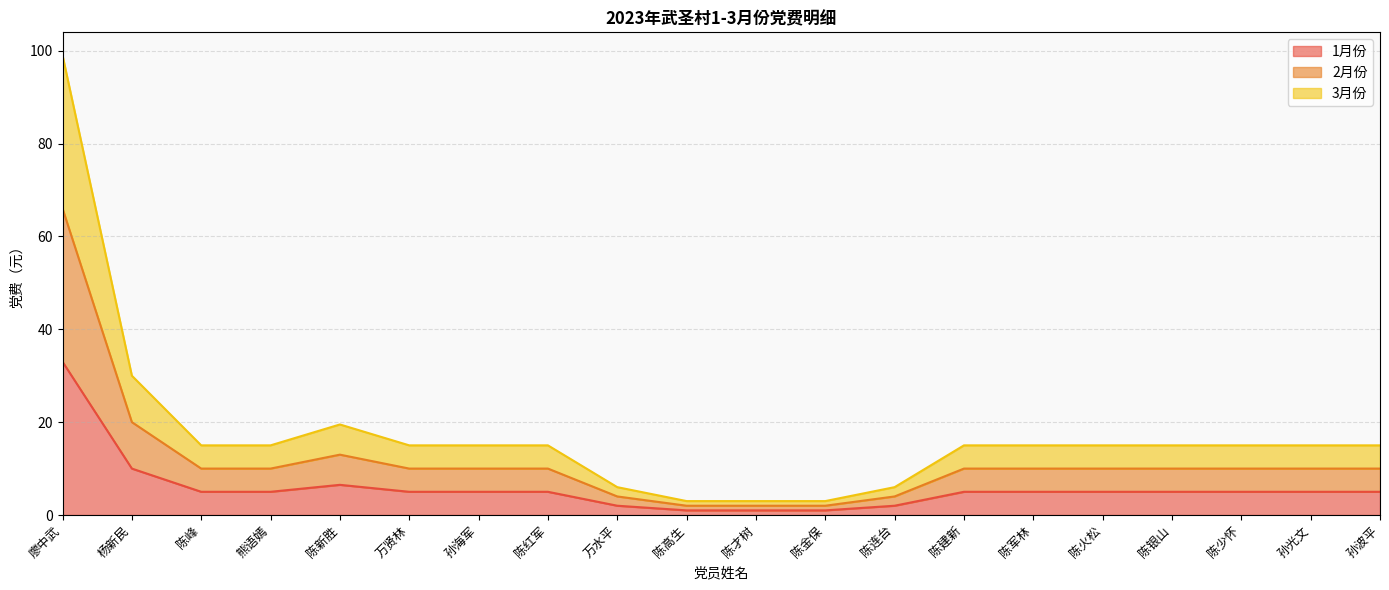

Reading left to right, extract all data points from this chart.

1月份: 廖中武=33.0	杨新民=10.0	陈峰=5.0	熊语嫣=5.0	陈新胜=6.5	万贤林=5.0	孙海军=5.0	陈红军=5.0	万水平=2.0	陈高生=1.0	陈才树=1.0	陈金保=1.0	陈连台=2.0	陈建新=5.0	陈军林=5.0	陈火松=5.0	陈银山=5.0	陈少怀=5.0	孙光文=5.0	孙波平=5.0
2月份: 廖中武=66.0	杨新民=20.0	陈峰=10.0	熊语嫣=10.0	陈新胜=13.0	万贤林=10.0	孙海军=10.0	陈红军=10.0	万水平=4.0	陈高生=2.0	陈才树=2.0	陈金保=2.0	陈连台=4.0	陈建新=10.0	陈军林=10.0	陈火松=10.0	陈银山=10.0	陈少怀=10.0	孙光文=10.0	孙波平=10.0
3月份: 廖中武=99.0	杨新民=30.0	陈峰=15.0	熊语嫣=15.0	陈新胜=19.5	万贤林=15.0	孙海军=15.0	陈红军=15.0	万水平=6.0	陈高生=3.0	陈才树=3.0	陈金保=3.0	陈连台=6.0	陈建新=15.0	陈军林=15.0	陈火松=15.0	陈银山=15.0	陈少怀=15.0	孙光文=15.0	孙波平=15.0